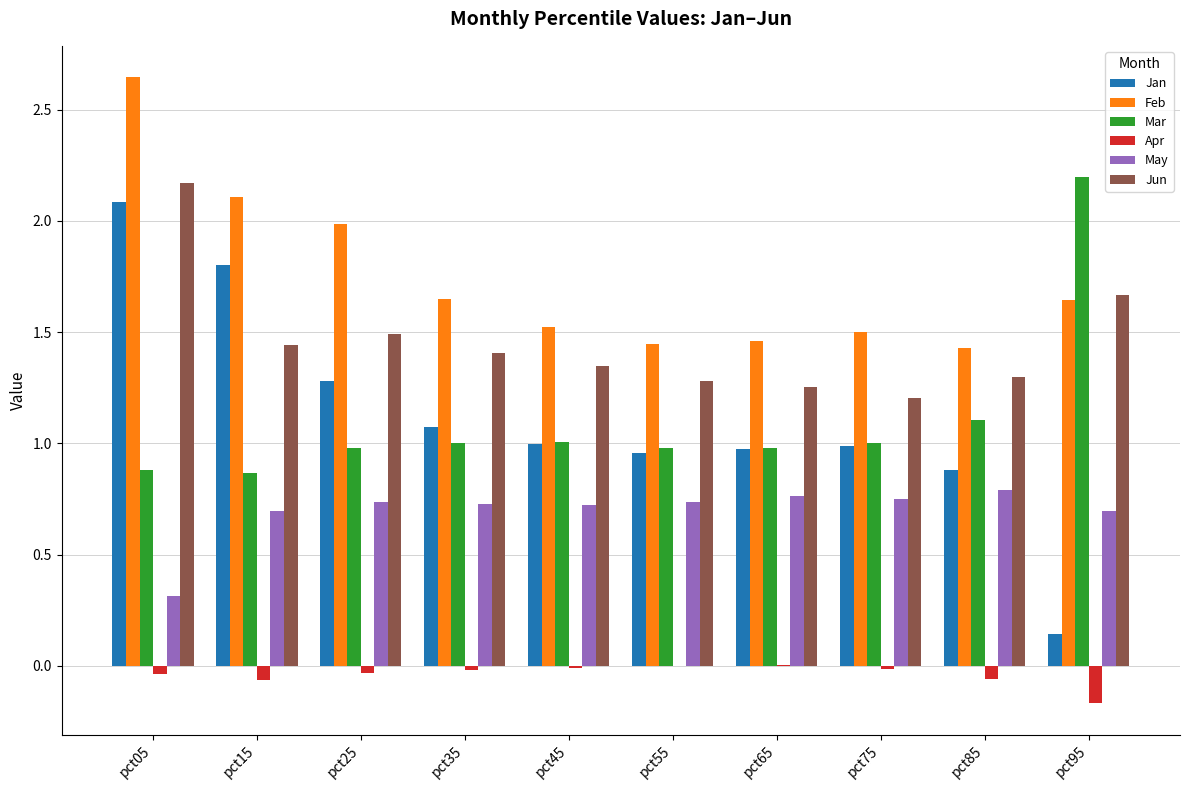

What is the sum of all Jan values?

11.2